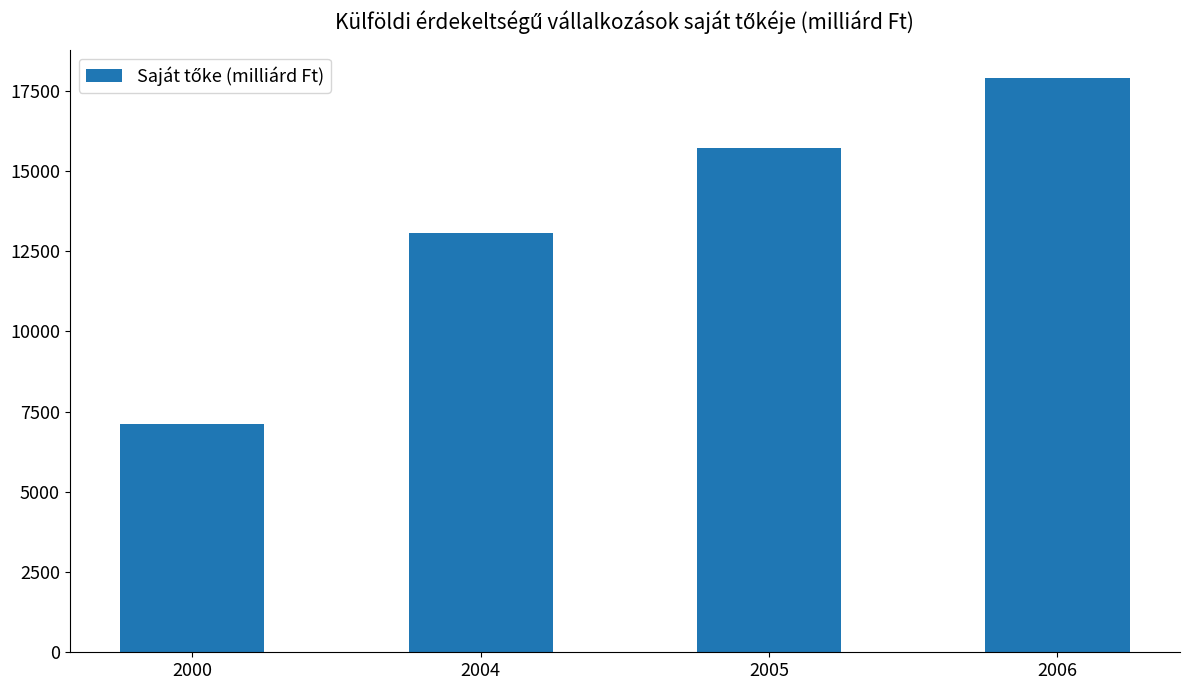

List the labels in order of value, smallest first.

2000, 2004, 2005, 2006